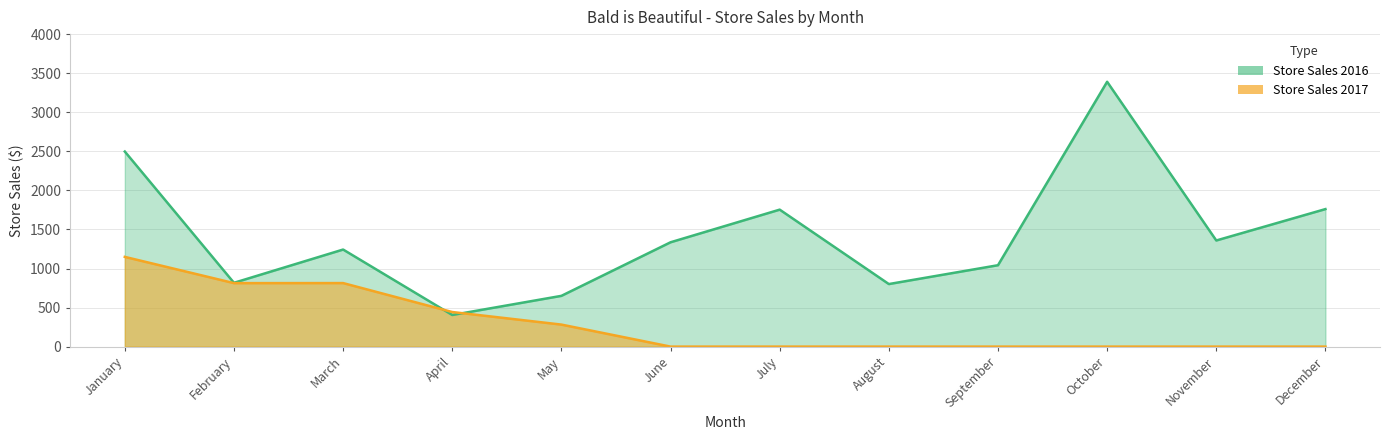

Which series has the widest spread of values?

Store Sales 2016